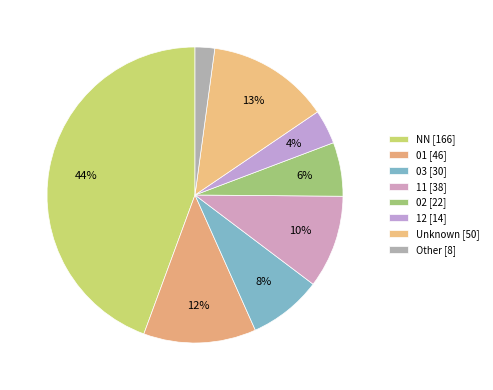

Is there any slice that represents more than half of the pie?

No